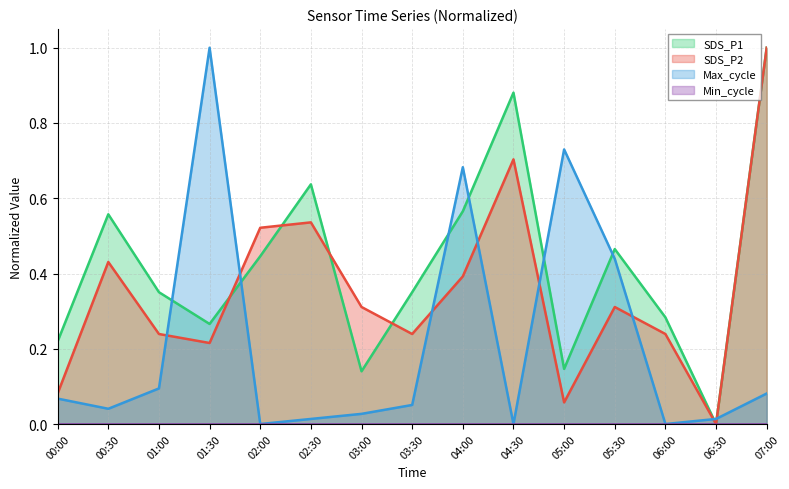

After their last crossing, which series has the higher values: Max_cycle or SDS_P1?

SDS_P1